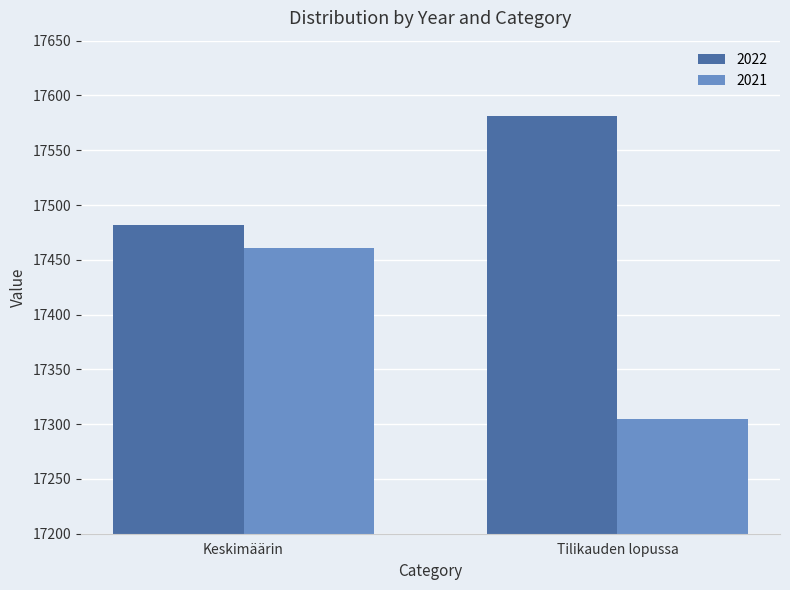

Which label corresponds to the largest value in the chart?

Tilikauden lopussa